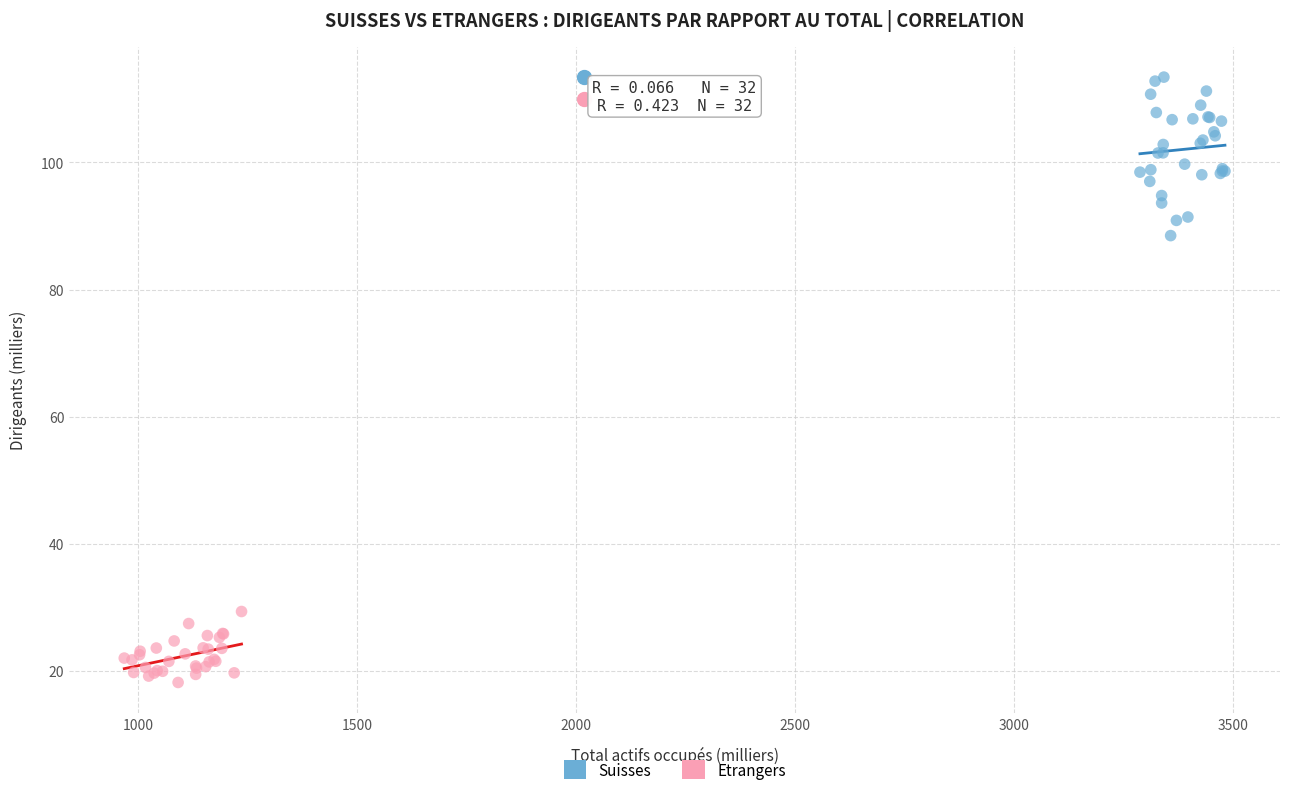

Which series has the largest Y range (max minus min)?

Suisses